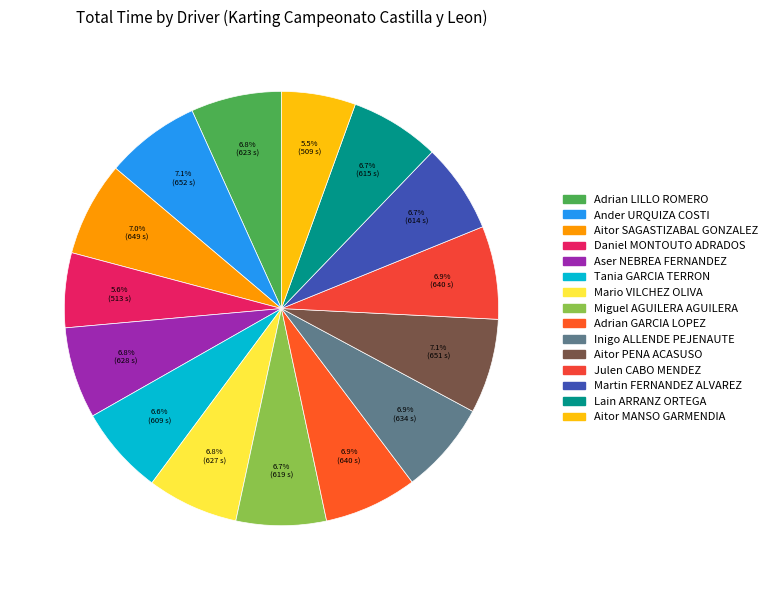

How many segments does this pie chart have?

15